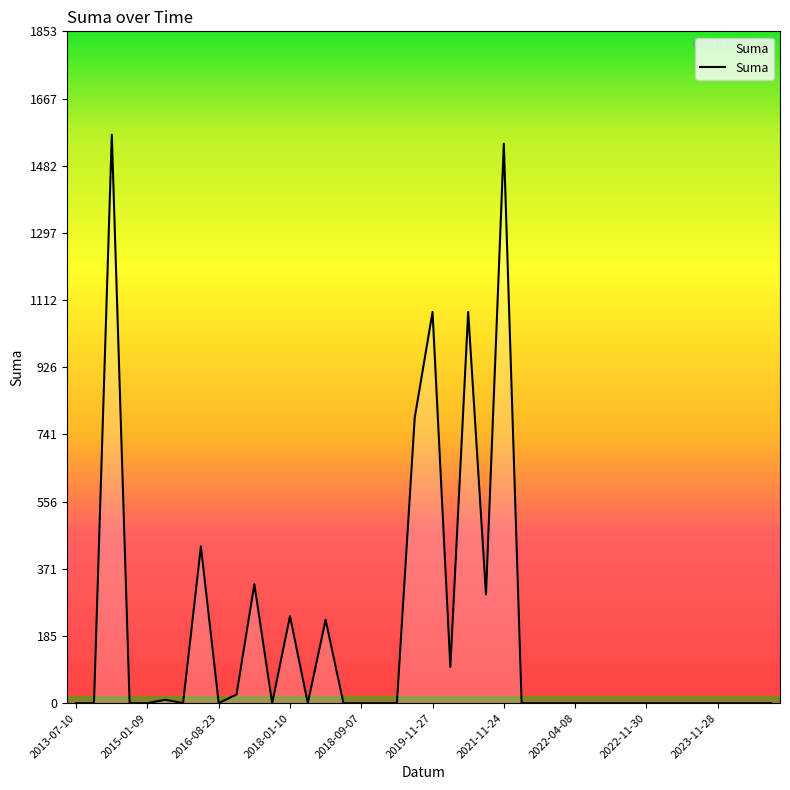

What is the difference between the maximum and minimum values?

1567.6